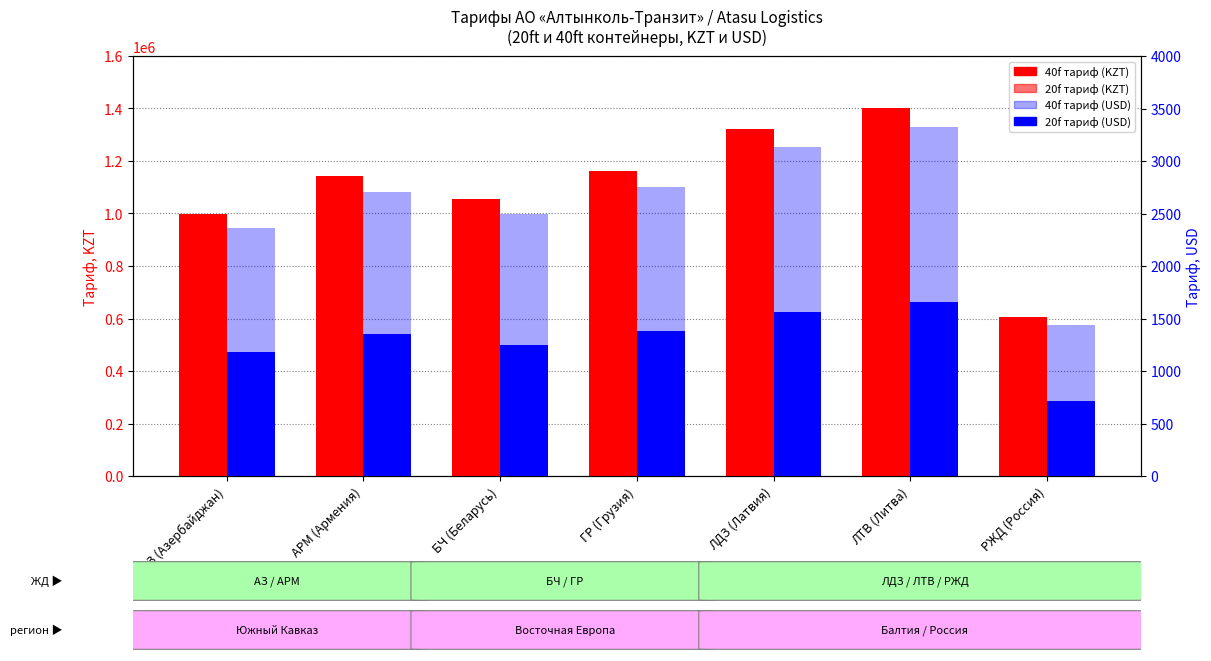

Reading right to left, what are all the values shown in this chart?

40f (тенге): 605361.0	1402537.0	1320851.0	1161751.0	1053664.0	1142573.0	998118.0
20f (тенге): 302680.5	701268.5	660425.5	580875.5	526832.0	571286.5	499059.0
40f (USD): 1434.5	3323.6	3130.0	2753.0	2496.8	2707.5	2365.2
20f (USD): 717.2	1661.8	1565.0	1376.5	1248.4	1353.8	1182.6